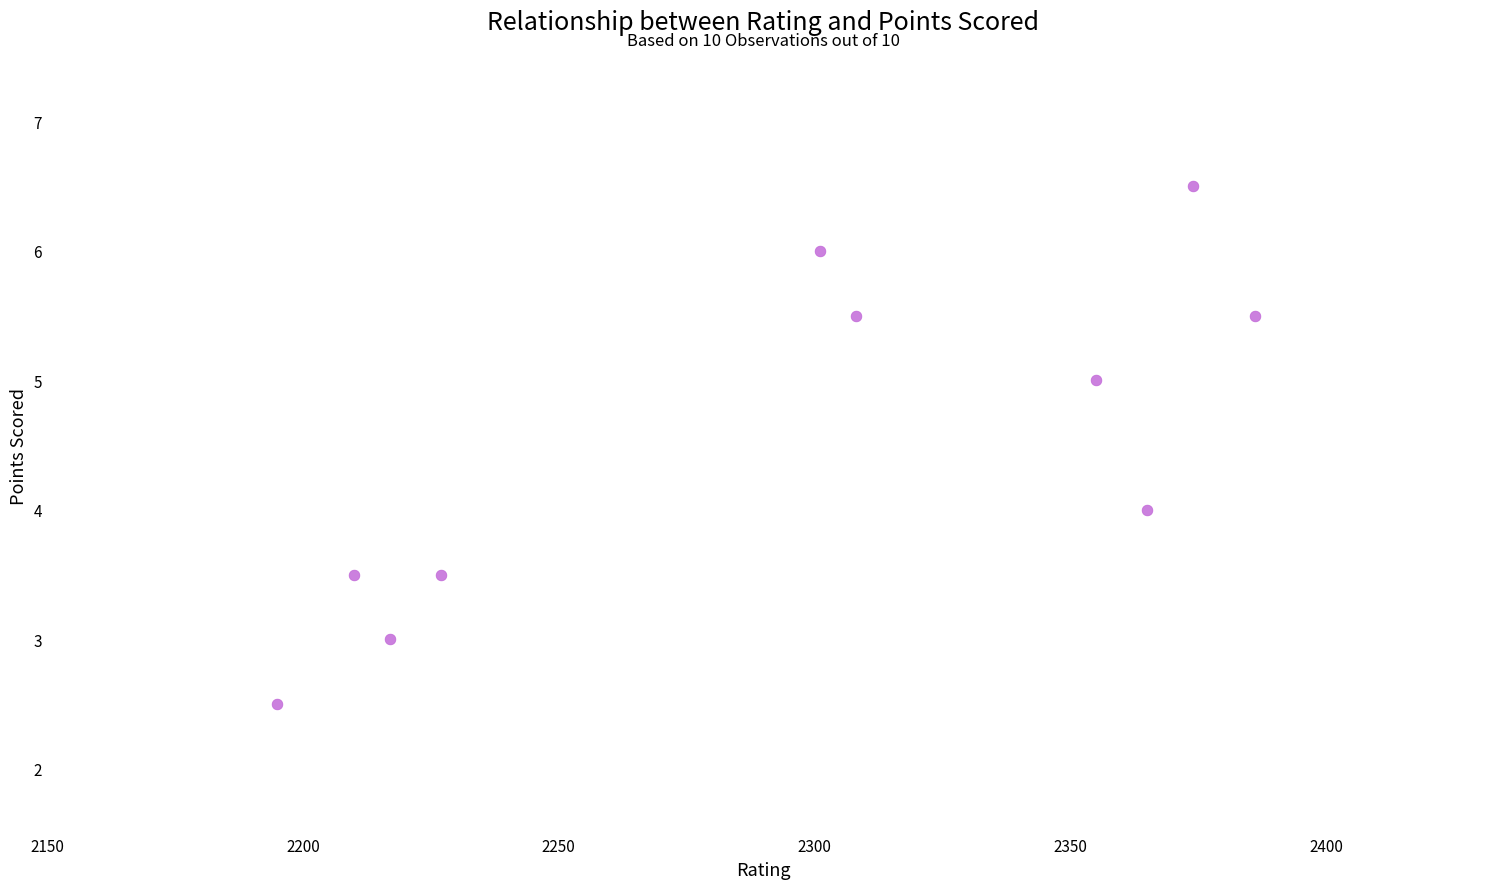

What is the range of Y values (max minus min)?

4.0